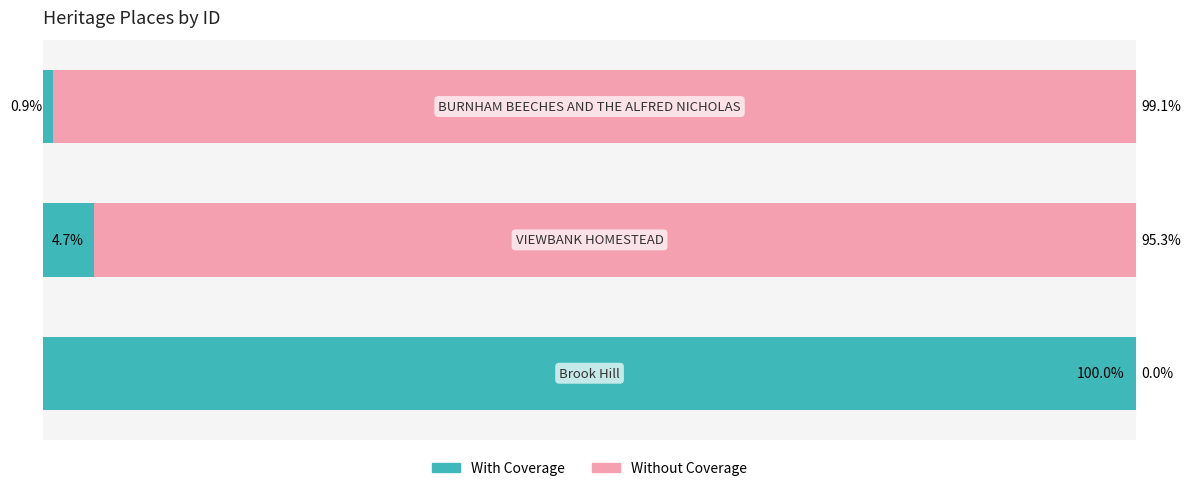

What are all the series names shown in the legend?

With Coverage, Without Coverage